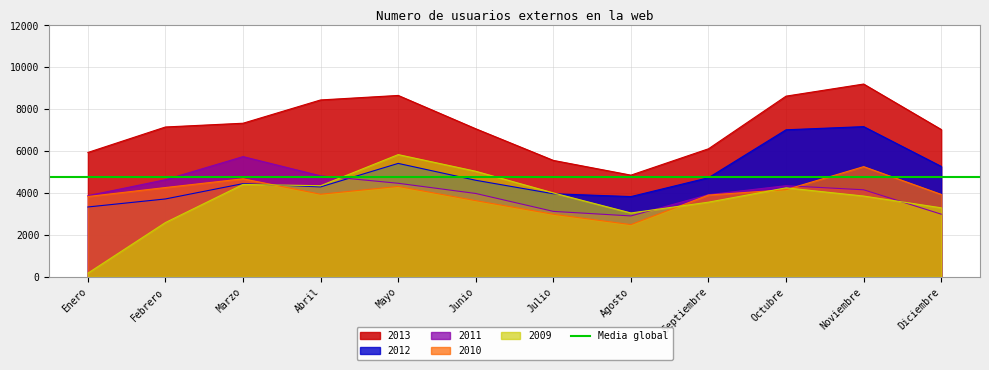

Is it true that 2011 equals 4809 at Julio?

False